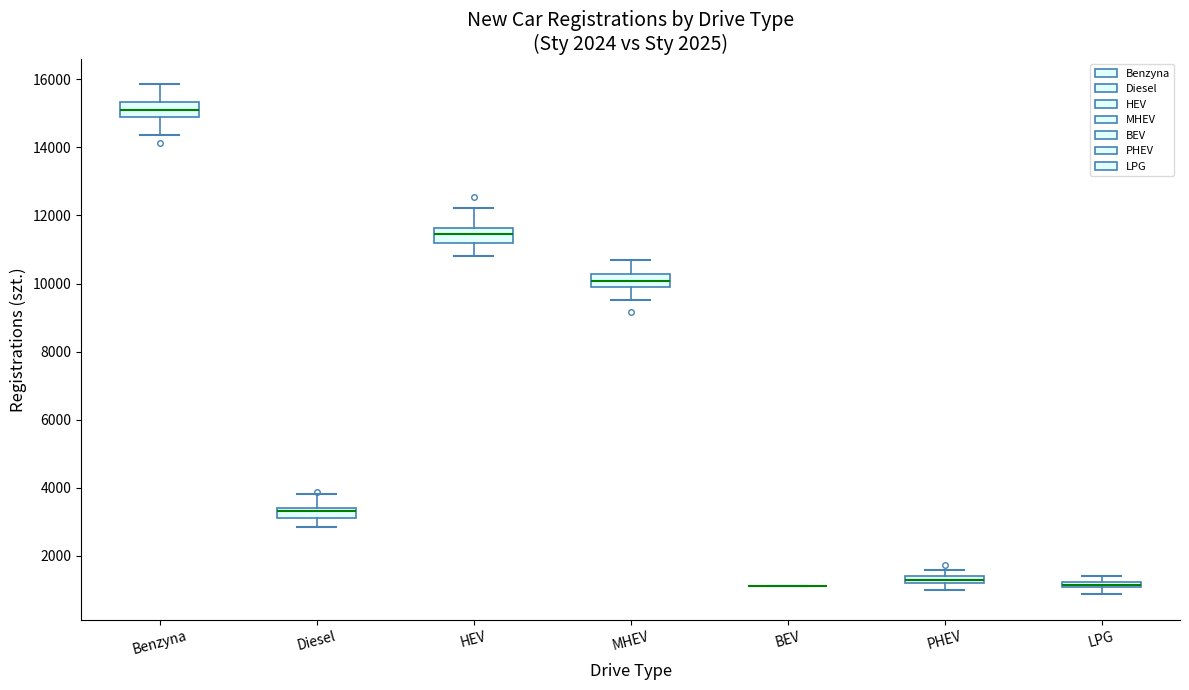

Where is the lower edge of the box for Diesel on the y-axis? The values are not printed on the chart, so give them approximately, as read against the axis.

3200